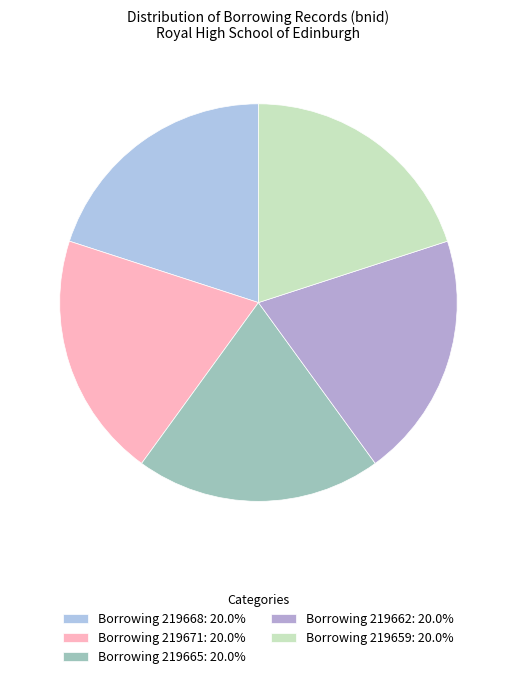

Approximately how many times larger is the value at Borrowing 219671 compared to Borrowing 219662?

1.0